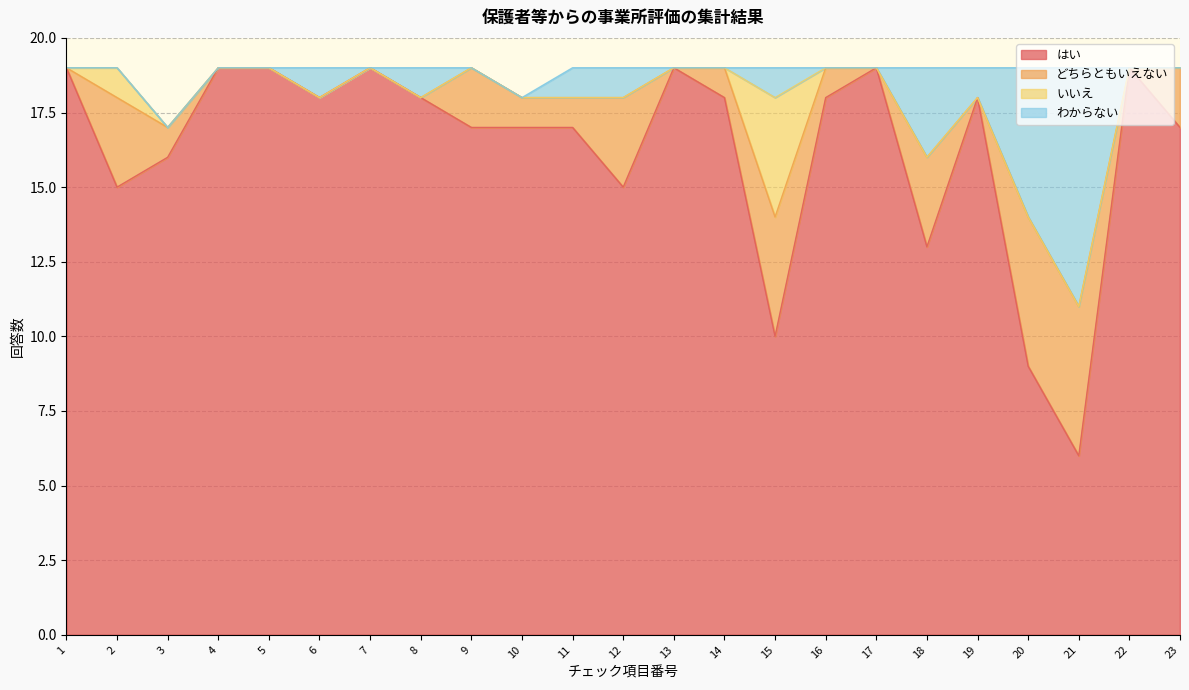

Reading left to right, transcribe all the data shown in this chart.

はい: 19	15	16	19	19	18	19	18	17	17	17	15	19	18	10	18	19	13	18	9	6	19	17
どちらともいえない: 0	3	1	0	0	0	0	0	2	1	1	3	0	1	4	1	0	3	0	5	5	0	2
いいえ: 0	1	0	0	0	0	0	0	0	0	0	0	0	0	4	0	0	0	0	0	0	0	0
わからない: 0	0	0	0	0	1	0	1	0	0	1	1	0	0	1	0	0	3	1	5	8	0	0